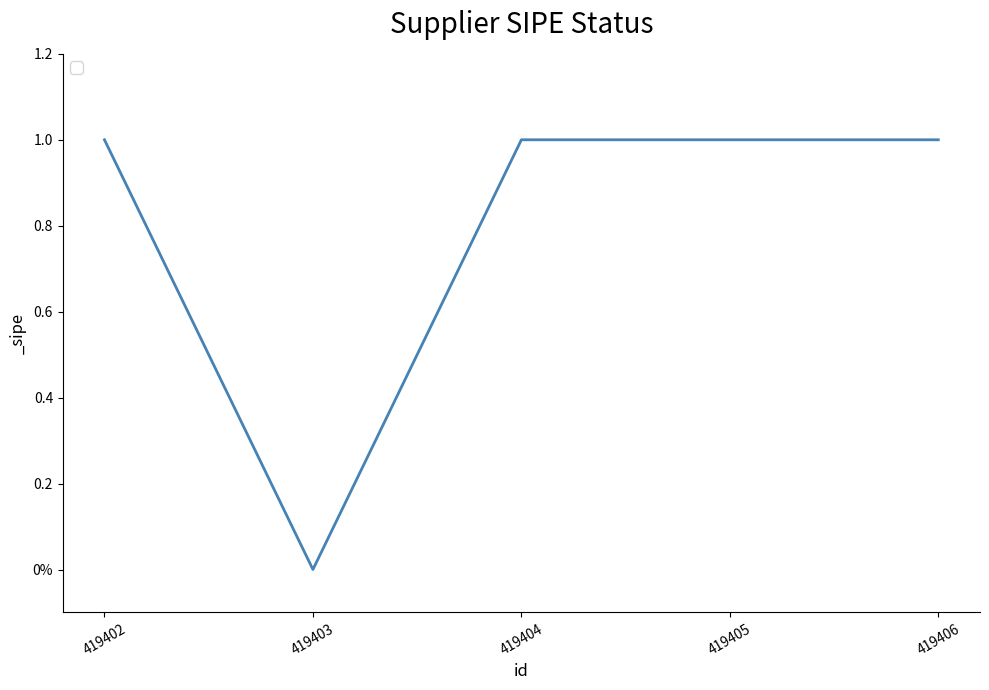

Does the chart display data point markers on the line(s)?

No